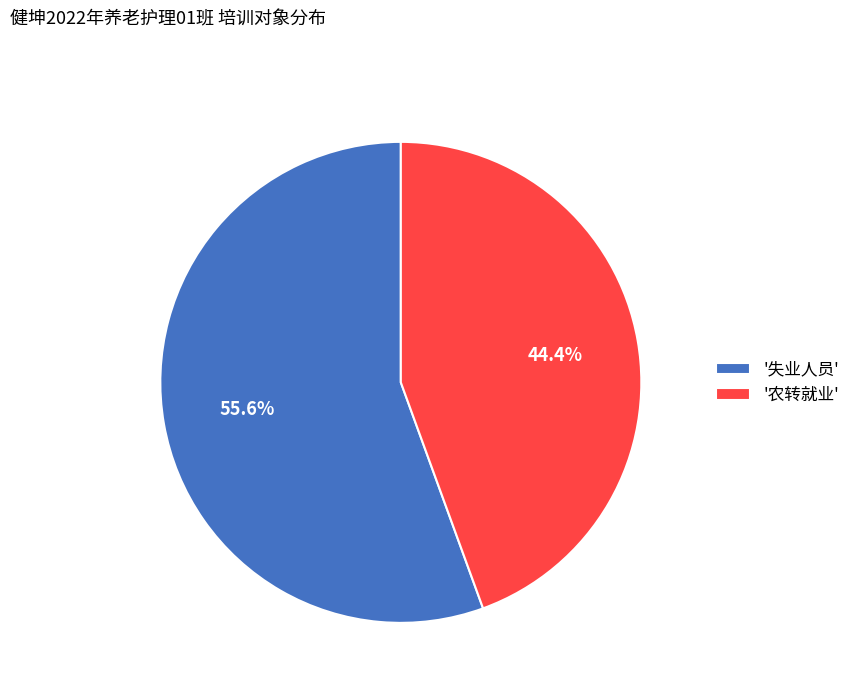

What is the smallest slice in the pie chart?

'农转就业'